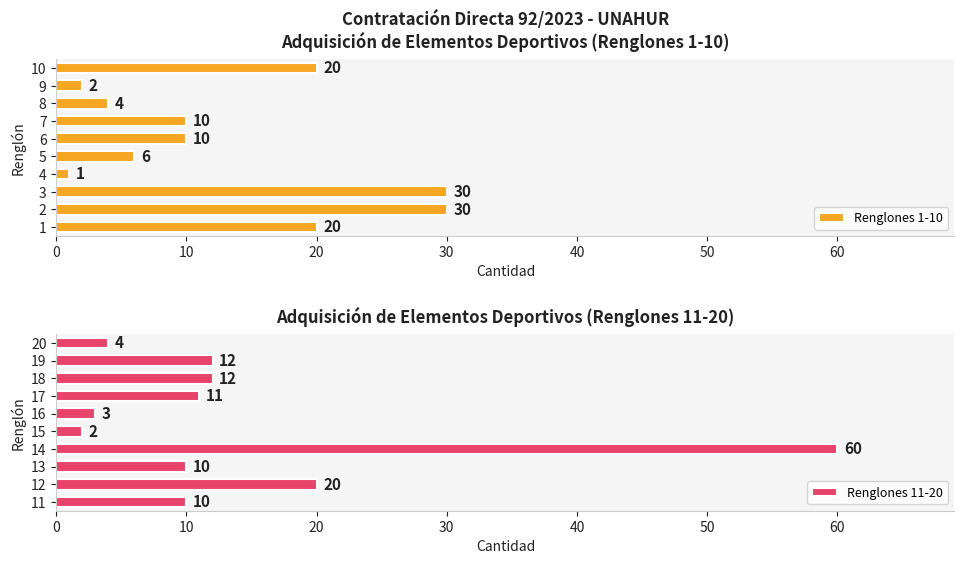

What is the difference between the maximum and minimum values in the Renglones 1-10 series?

29